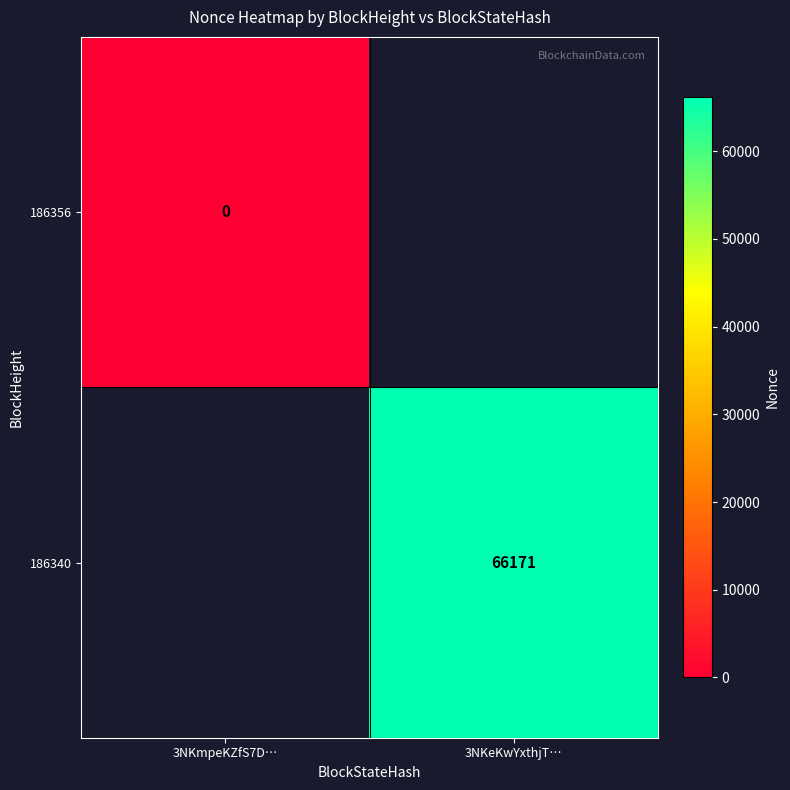

At which label is 186356 closest to 0?

3NKmpeKZfS7D…